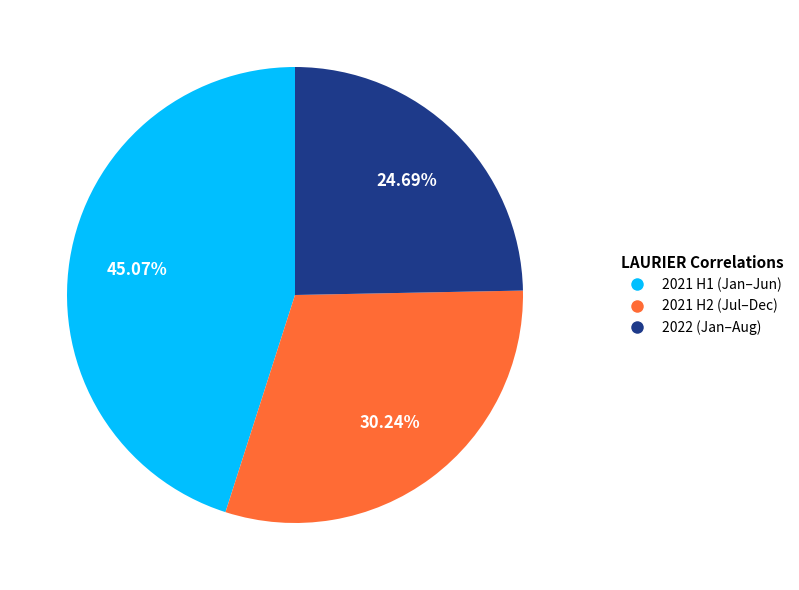

Count the number of slices in the pie.

3